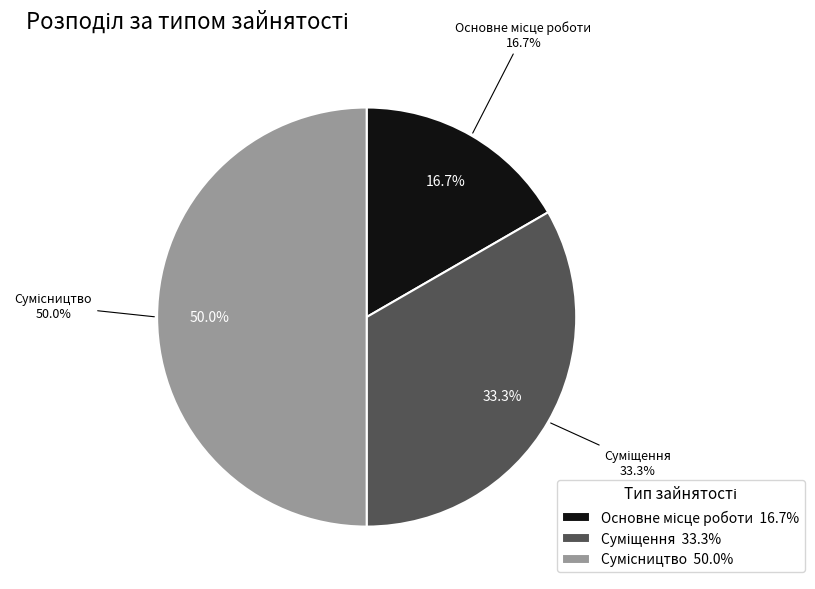

How many slices are in this pie chart?

3